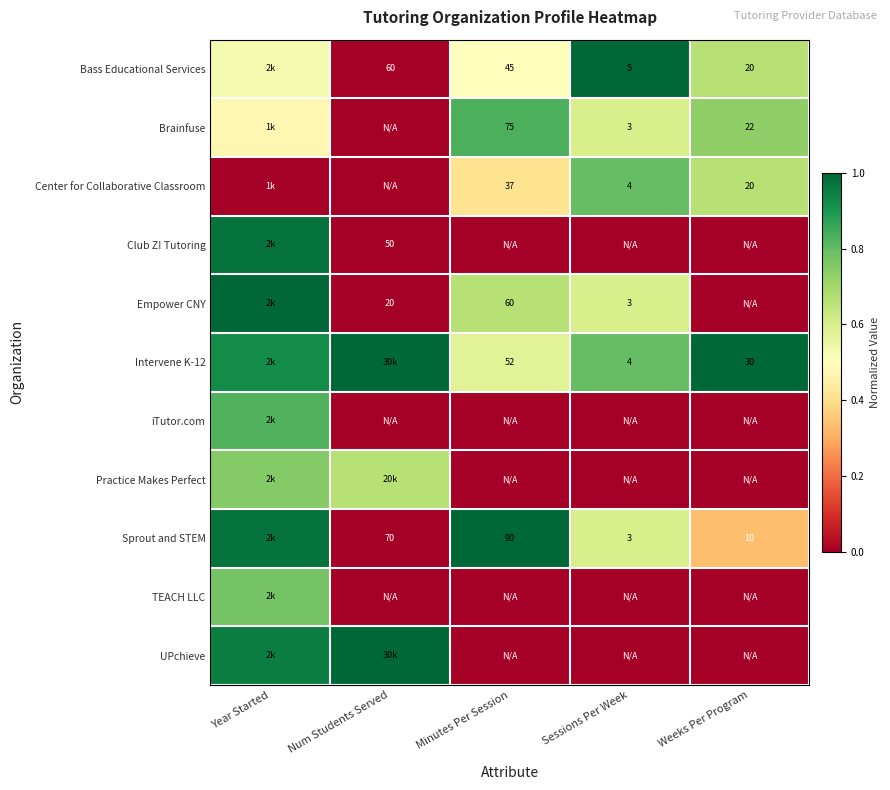

Is the value of Sprout and STEM at Sessions Per Week greater than the value of Center for Collaborative Classroom at Sessions Per Week?

No